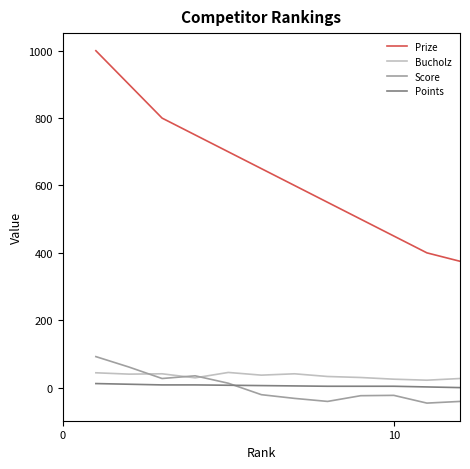

What is the minimum value shown in the chart?

-46